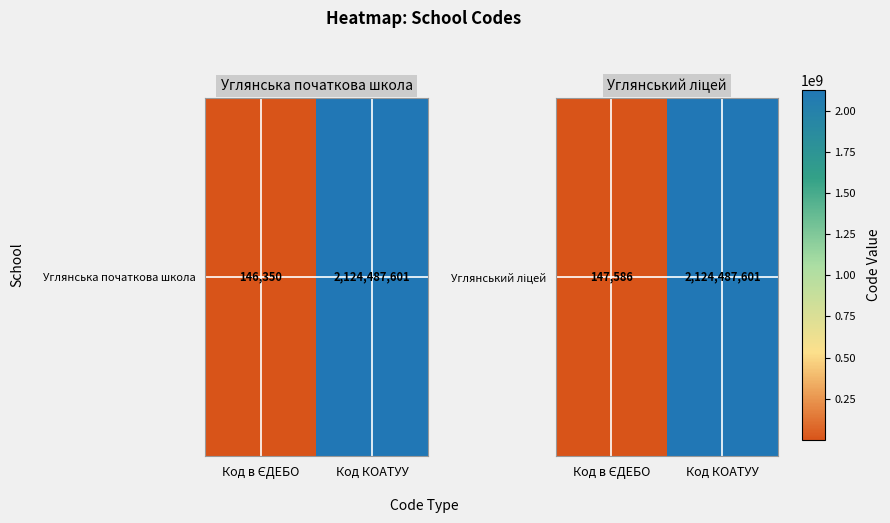

How many values are between 147586 and 2124487601?

2